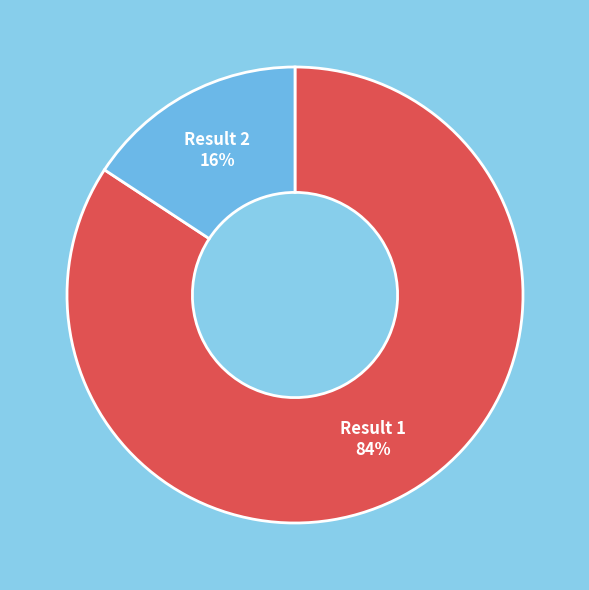

Do Result 1 and Result 2 together represent more than half of the pie?

Yes